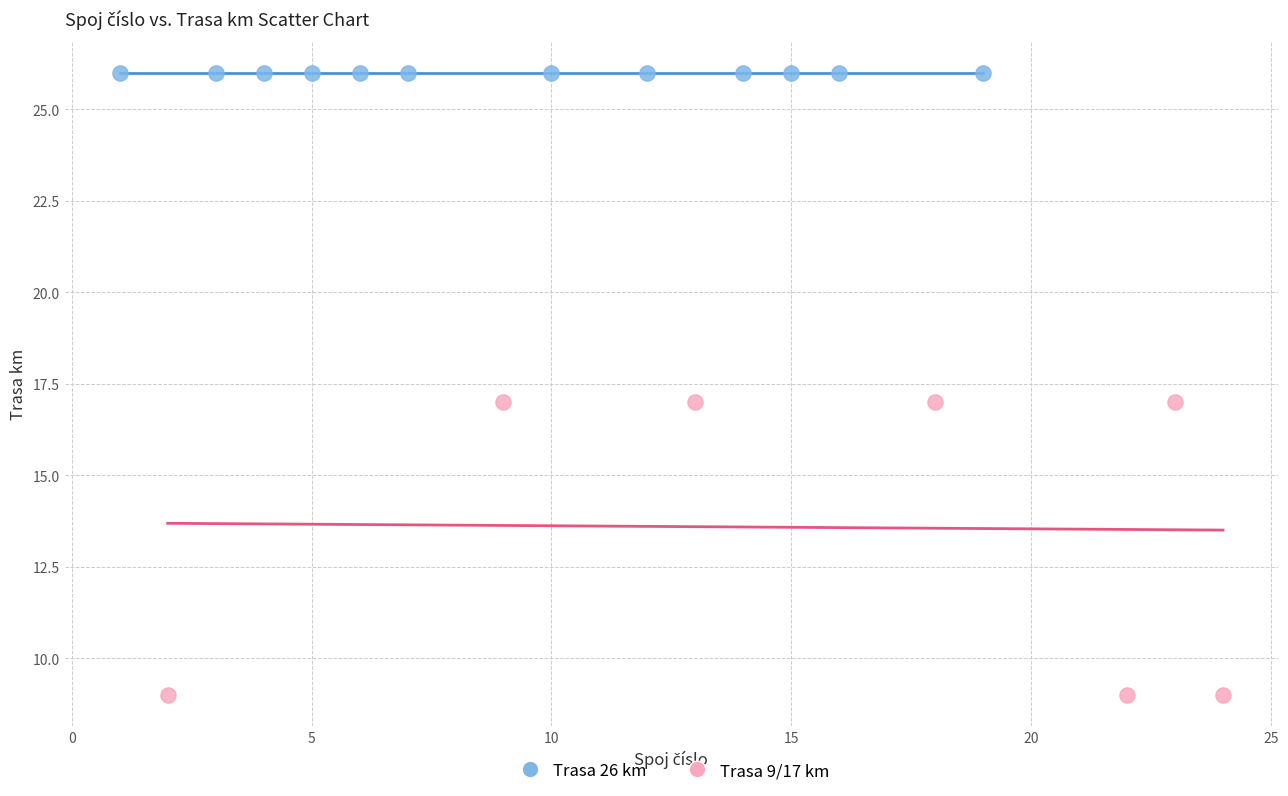

Which series reaches the minimum Y coordinate?

Trasa 9/17 km